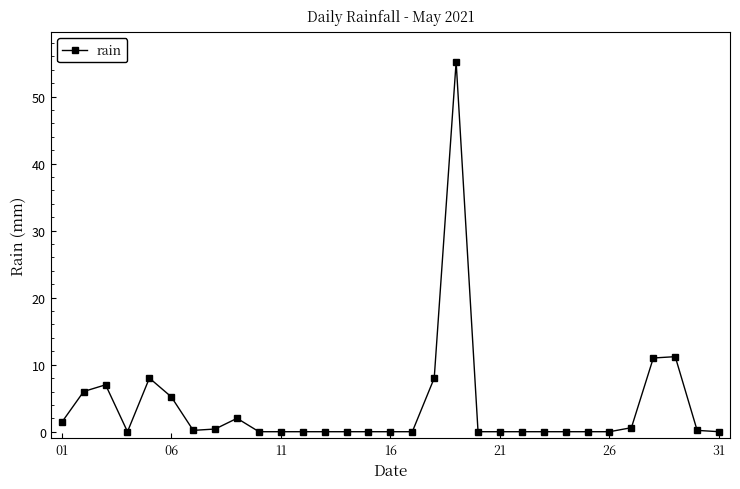

What is the greatest value displayed?

55.2